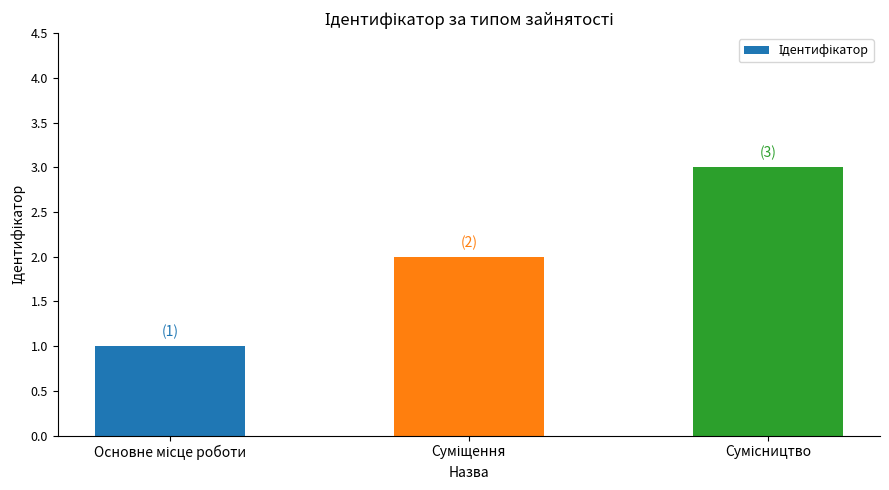

What is the sum of all values?

6